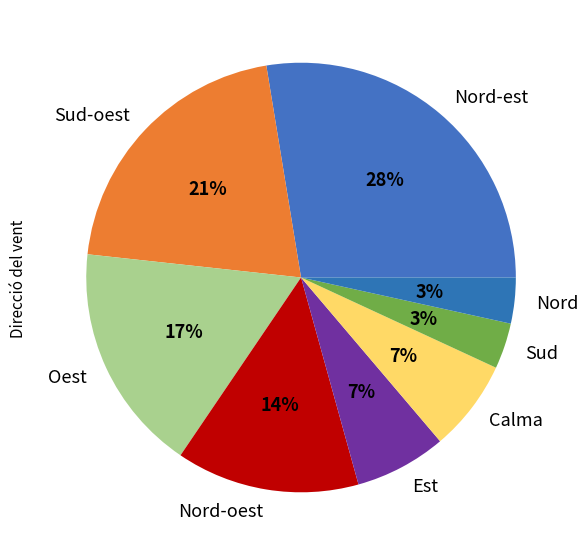

Does Nord account for over 50% of the chart?

No